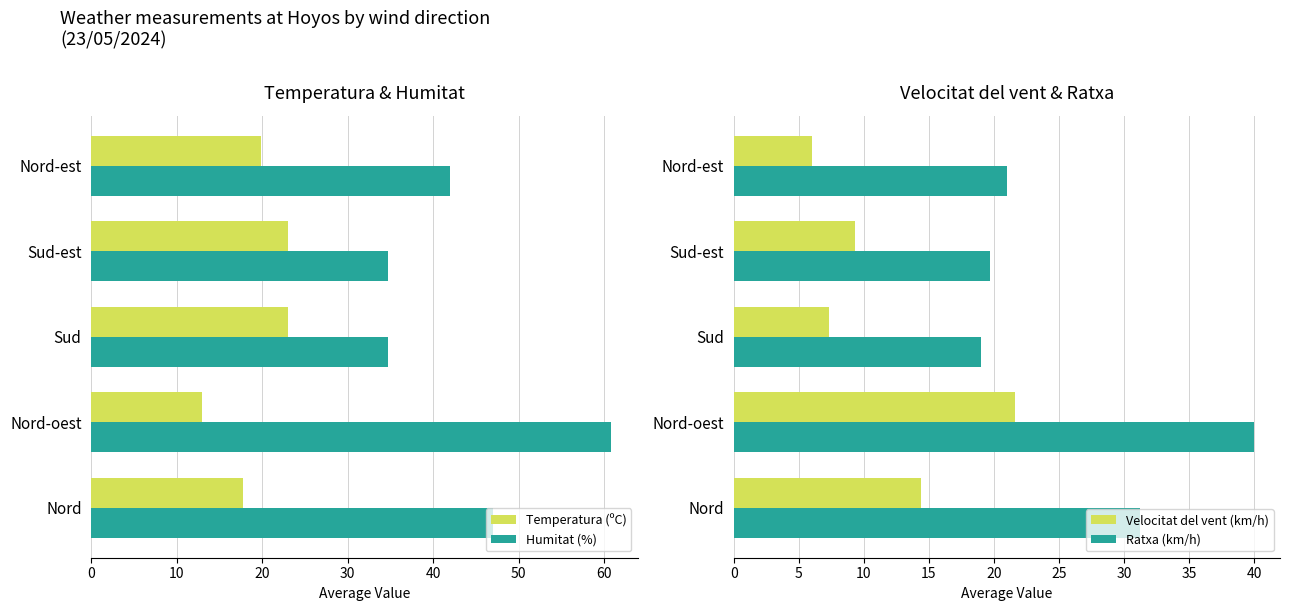

What are all the series names shown in the legend?

Temperatura (ºC), Humitat (%), Velocitat del vent (km/h), Ratxa (km/h)